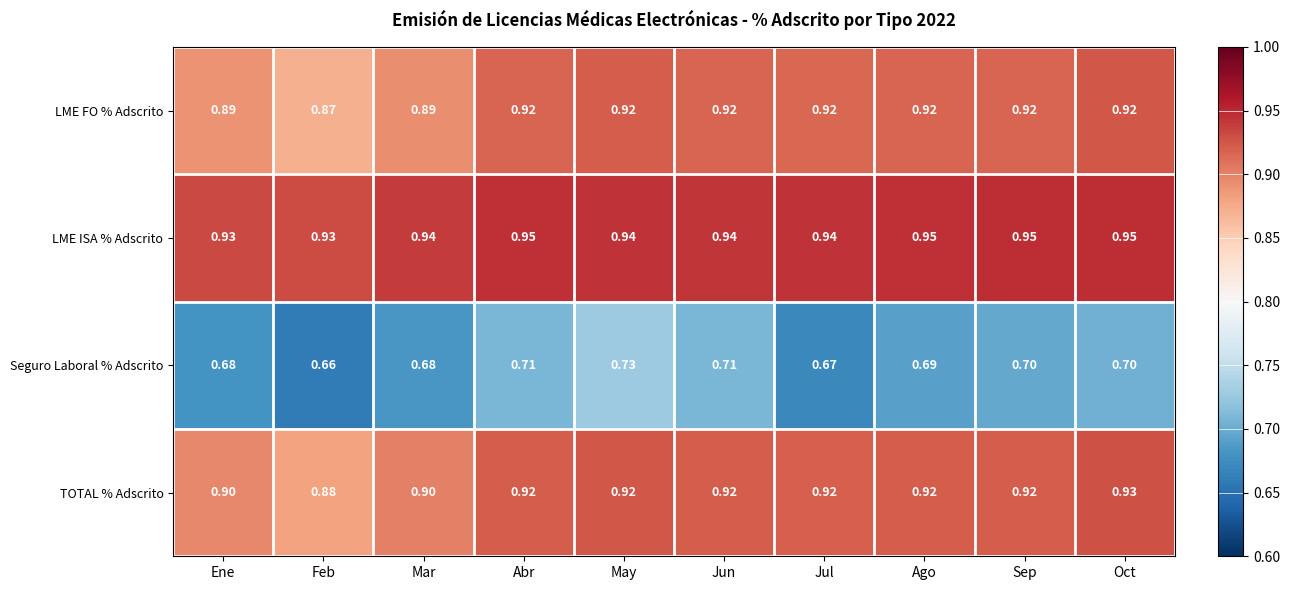

Which series has the widest spread of values?

Seguro Laboral % Adscrito